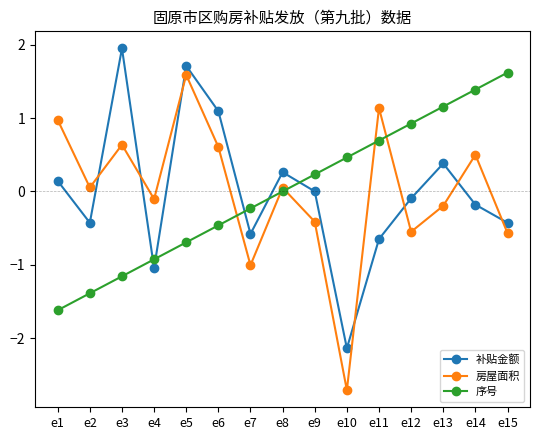

What is the difference between the highest and lowest values at e4?

0.9